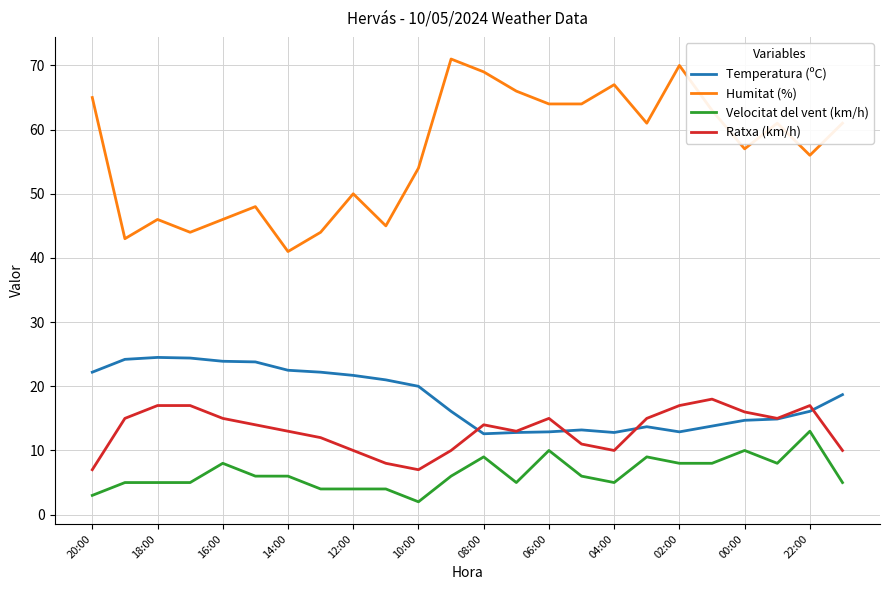

What is the minimum value shown in the chart?

2.0